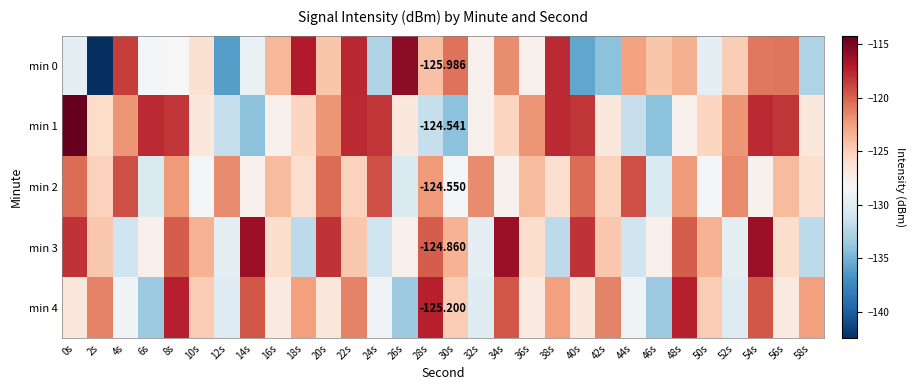

Is it true that min 4 equals -37.3 at 8s?

False